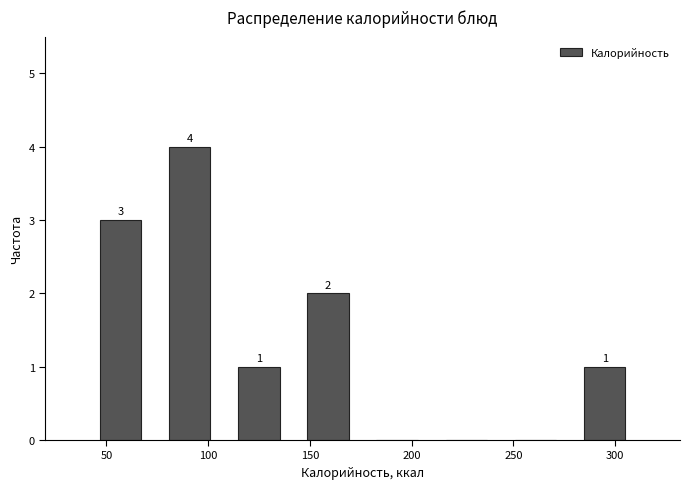

Which range on the x-axis has the tallest bar?

75 to 110